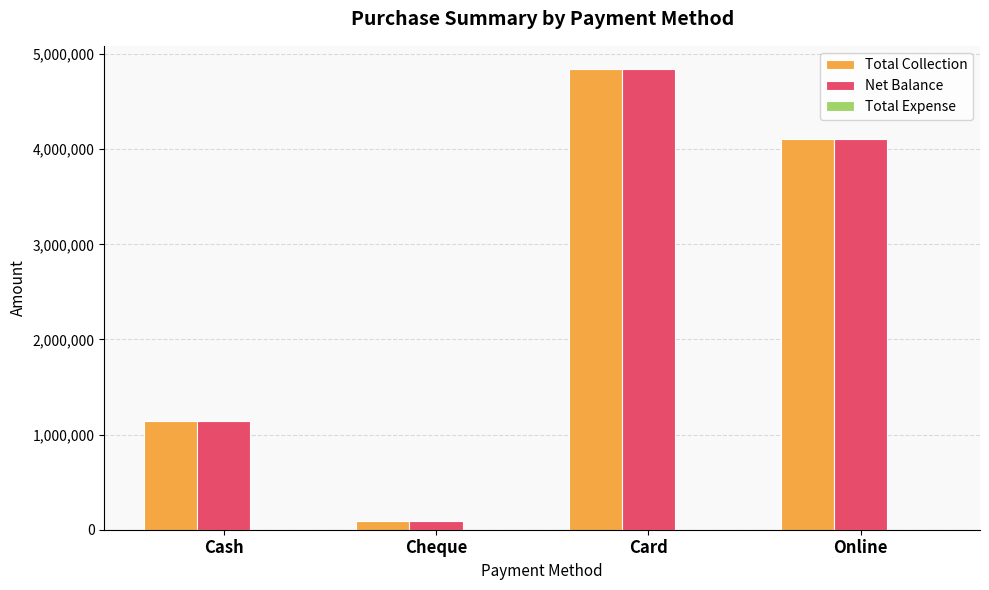

Count the number of data series in this chart.

2